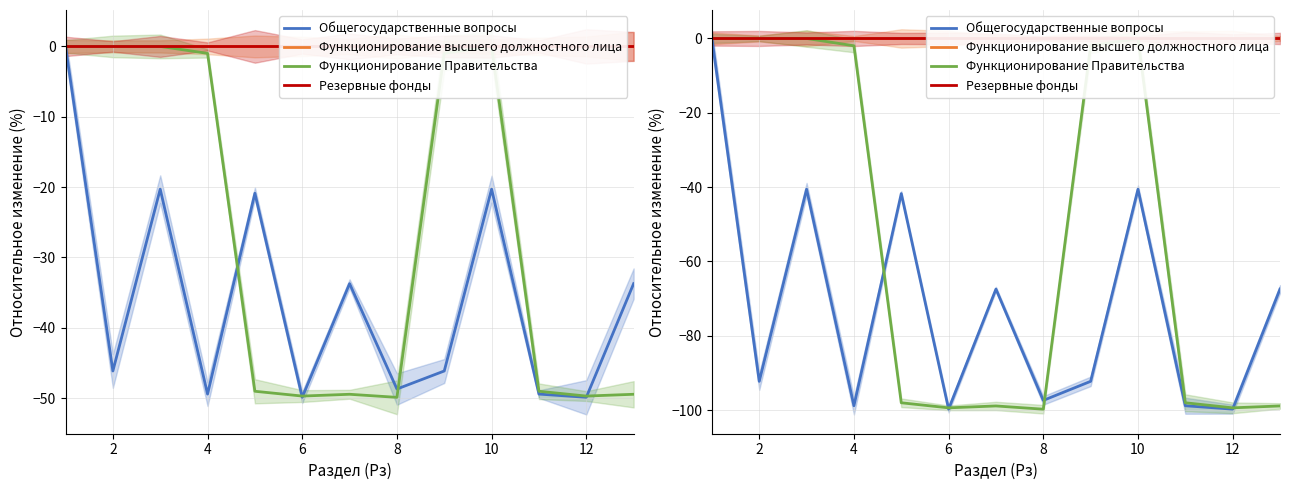

True or false: Функционирование Правительства has more than 1 points higher than both neighbors.

True